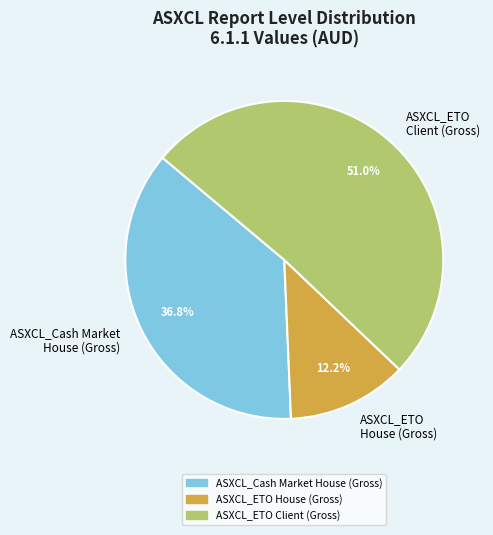

How many slices are in this pie chart?

3